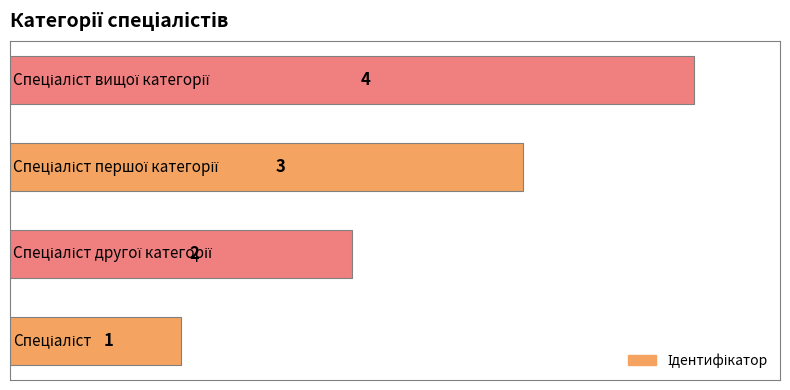

Count the values in the range 2 to 4.

3